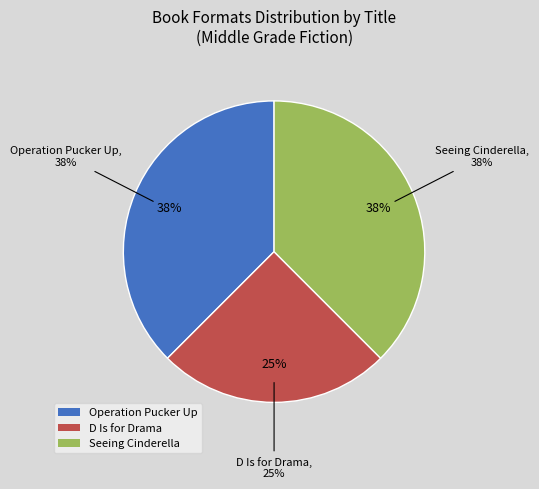

How many segments does this pie chart have?

3